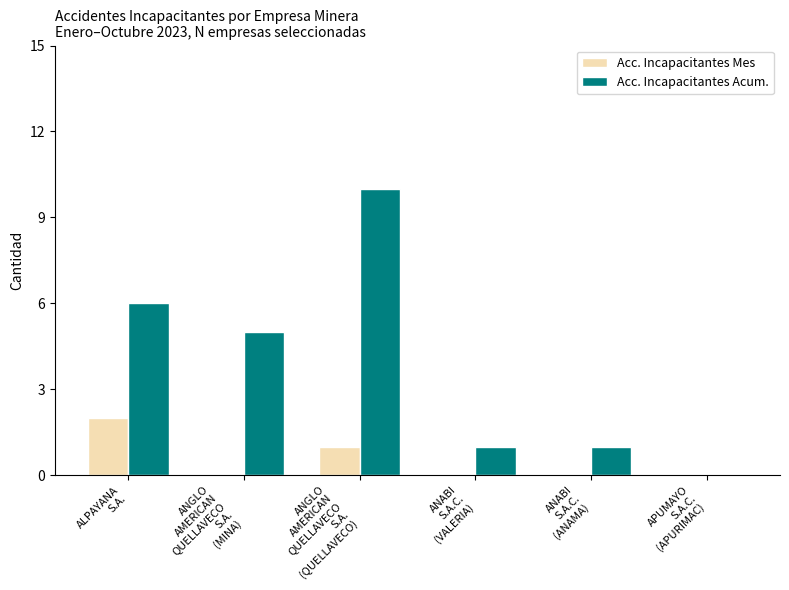

Is it true that Acc. Incapacitantes Mes equals 0 at ANGLO
AMERICAN
QUELLAVECO
S.A.
(MINA)?

True